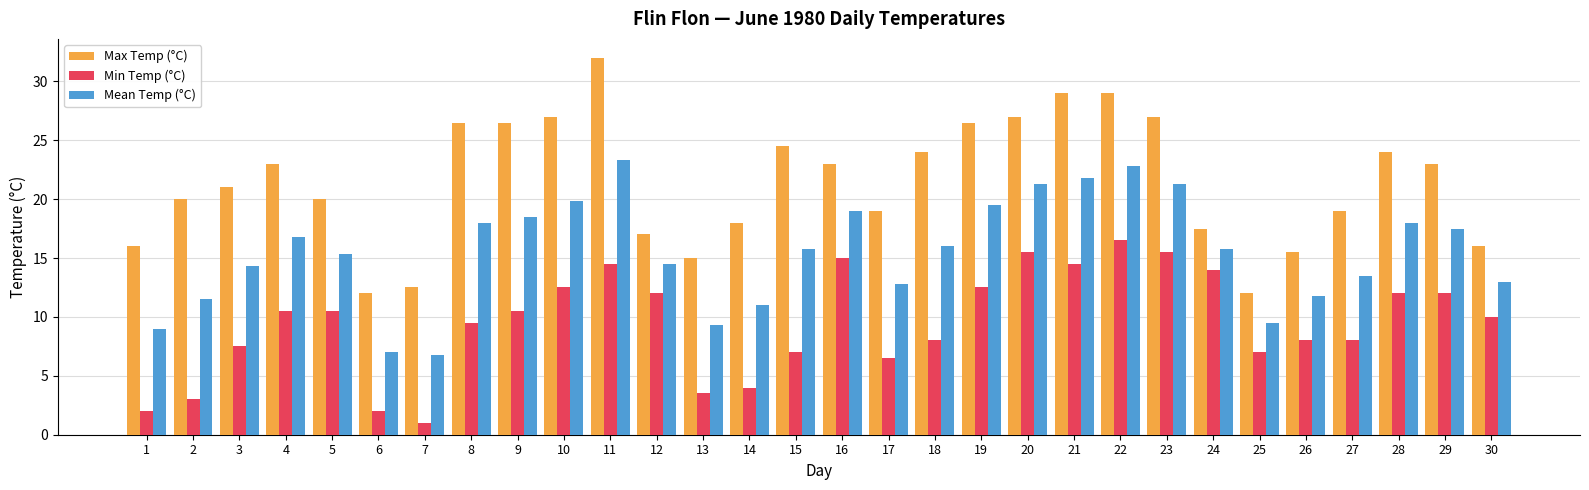

Is the value of Mean Temp (°C) at 14 greater than the value of Max Temp (°C) at 21?

No